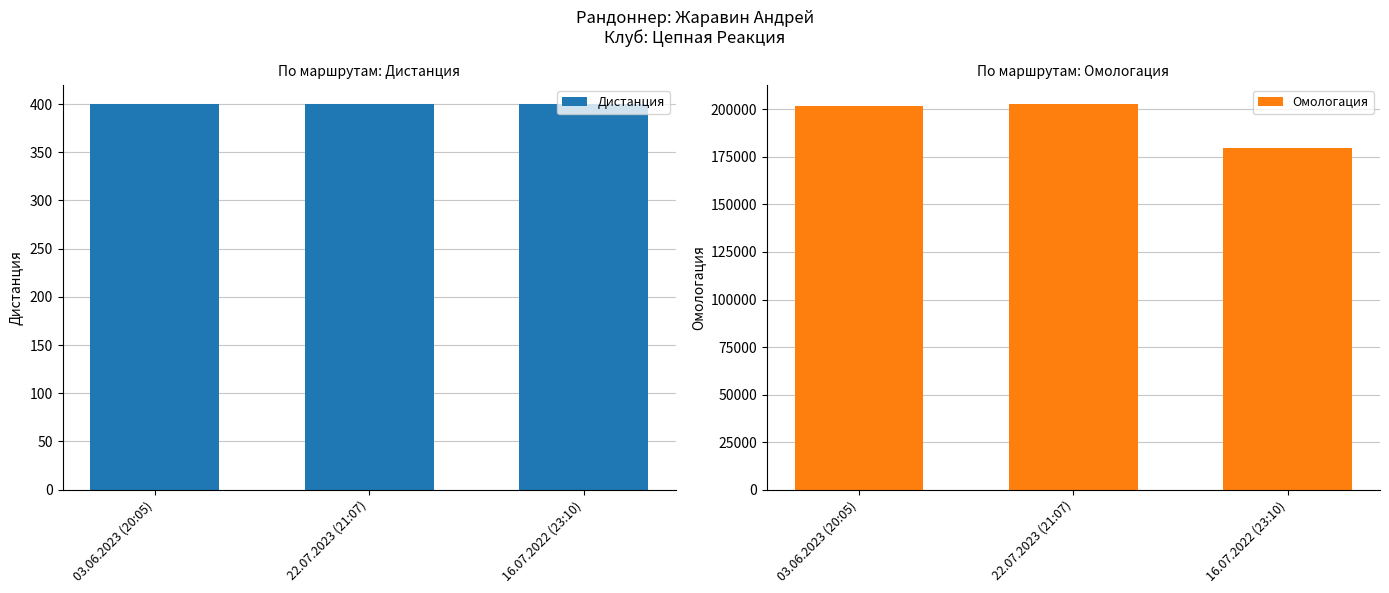

How many distinct data groups are displayed?

2